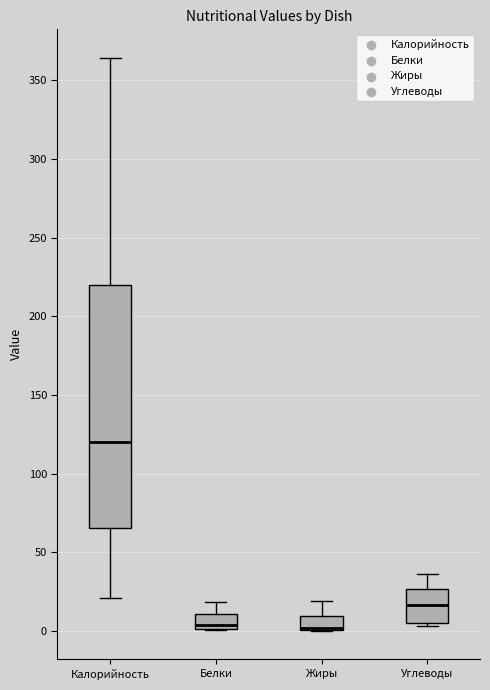

Where does the upper whisker of the box for Белки end on the y-axis? The values are not printed on the chart, so give them approximately, as read against the axis.

20